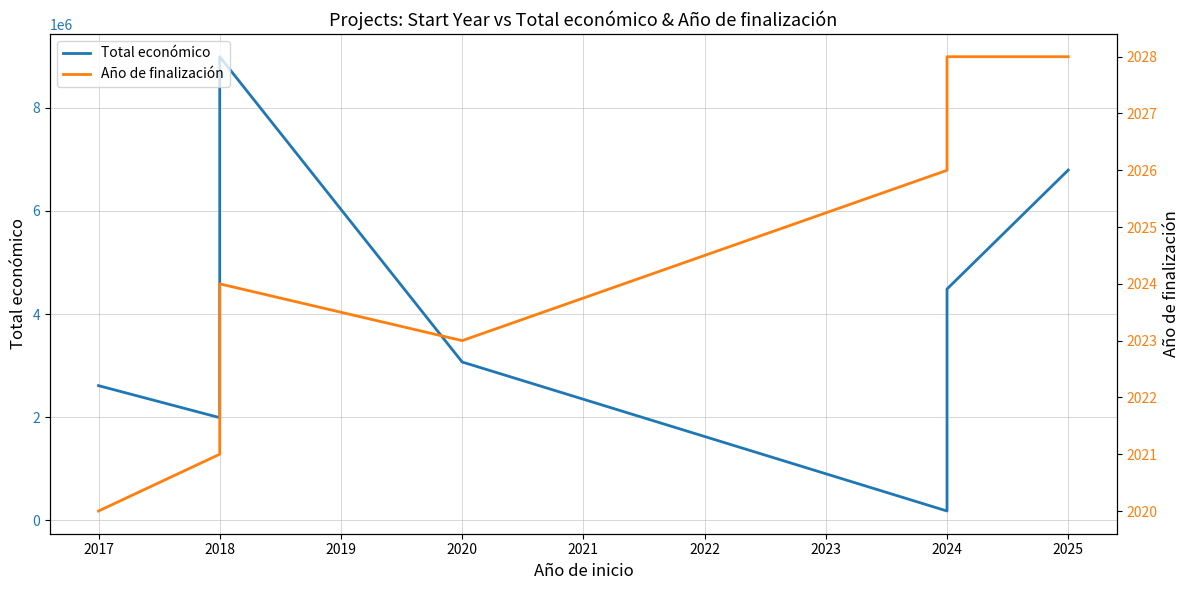

True or false: Año de finalización and Total económico cross at least once.

False